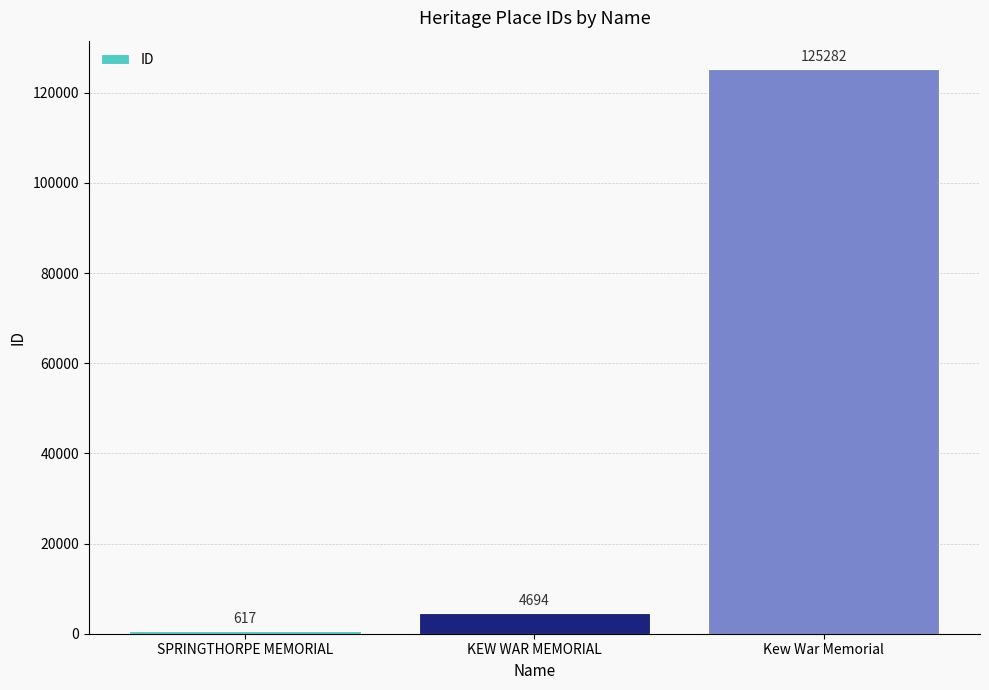

How many bars are there in total?

3